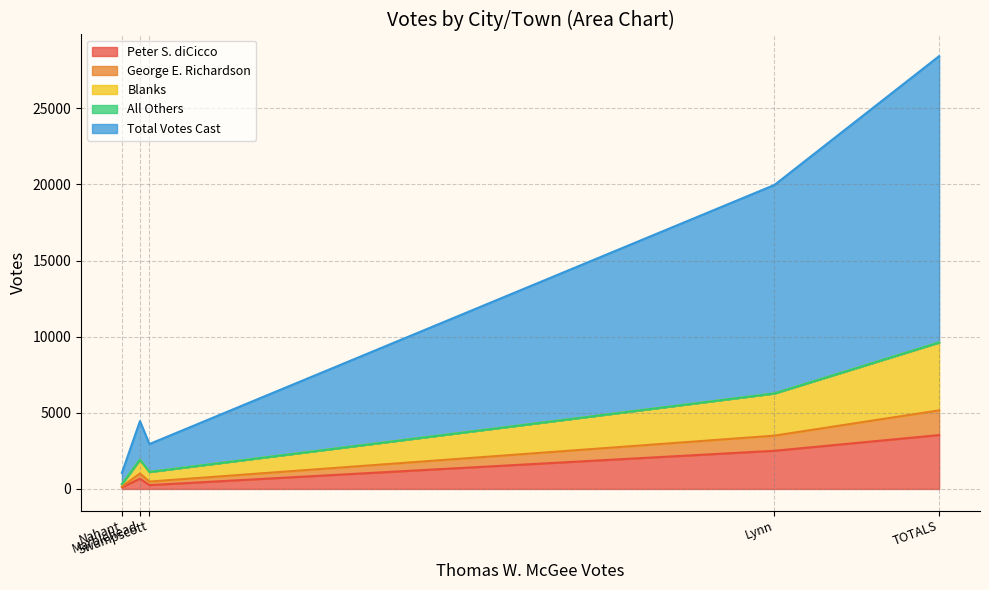

What is the difference between the Blanks values at Swampscott and Nahant?

477